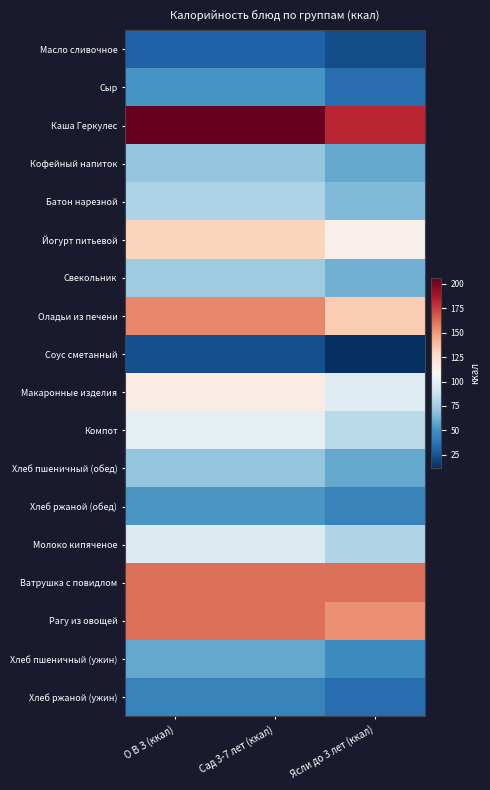

How many distinct data groups are displayed?

18